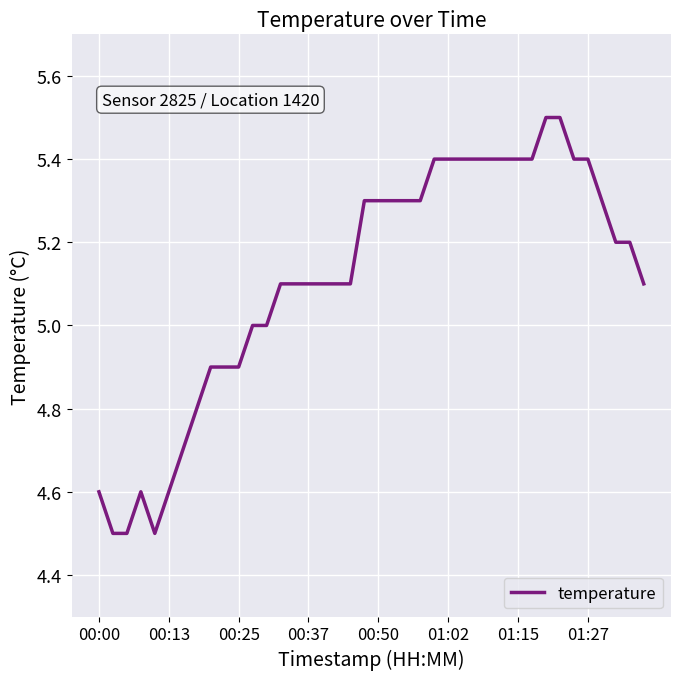

What is the maximum value shown in the chart?

5.5